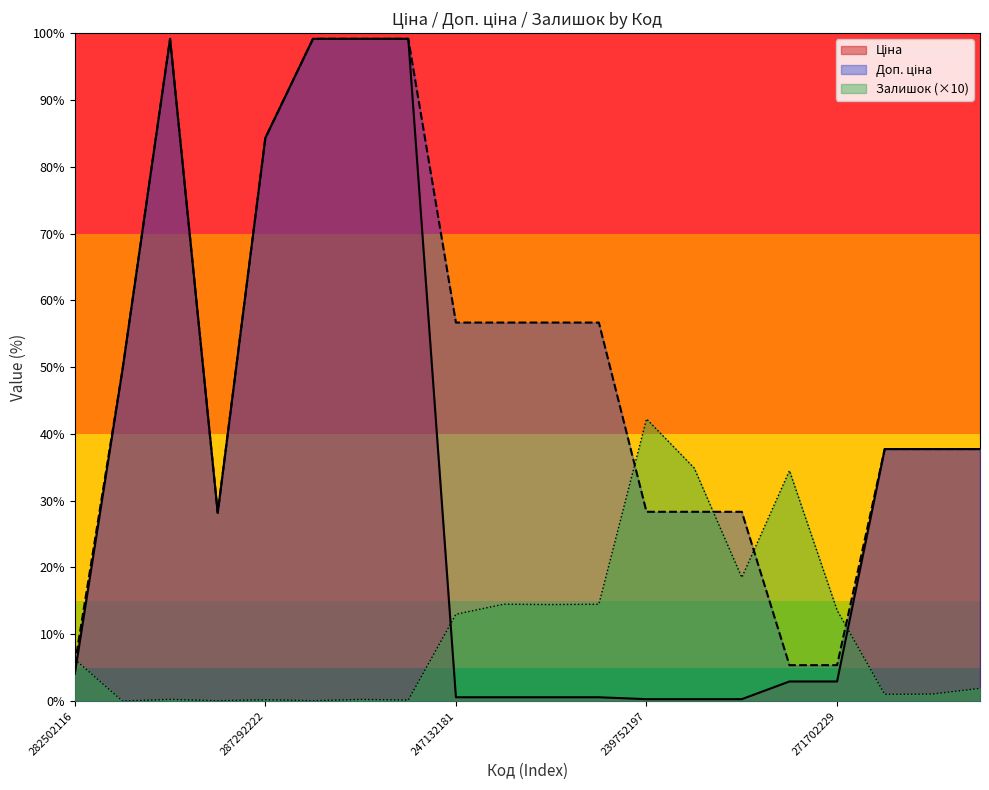

List the labels in order of Залишок value, largest first.

239752197, 239752196, 271702230, 239732195, 247132180, 239792196, 239792197, 271702229, 247132181, 282502116, 239682195, 247052180, 247052181, 287302223, 287302225, 287292222, 287302224, 10832185, 287302226, 285101569